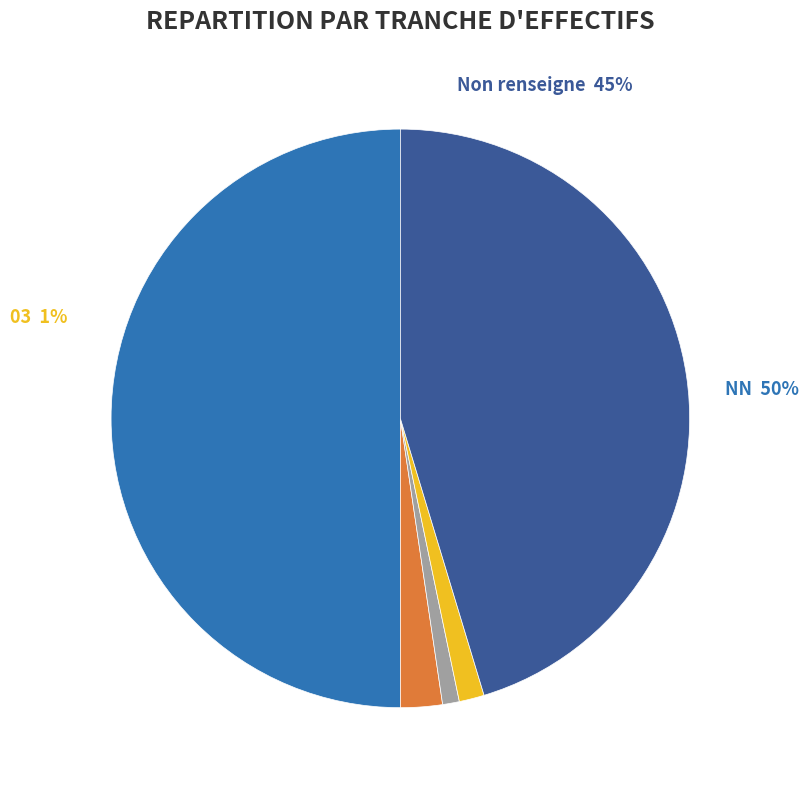

Is it true that NN is 50% of the pie?

True